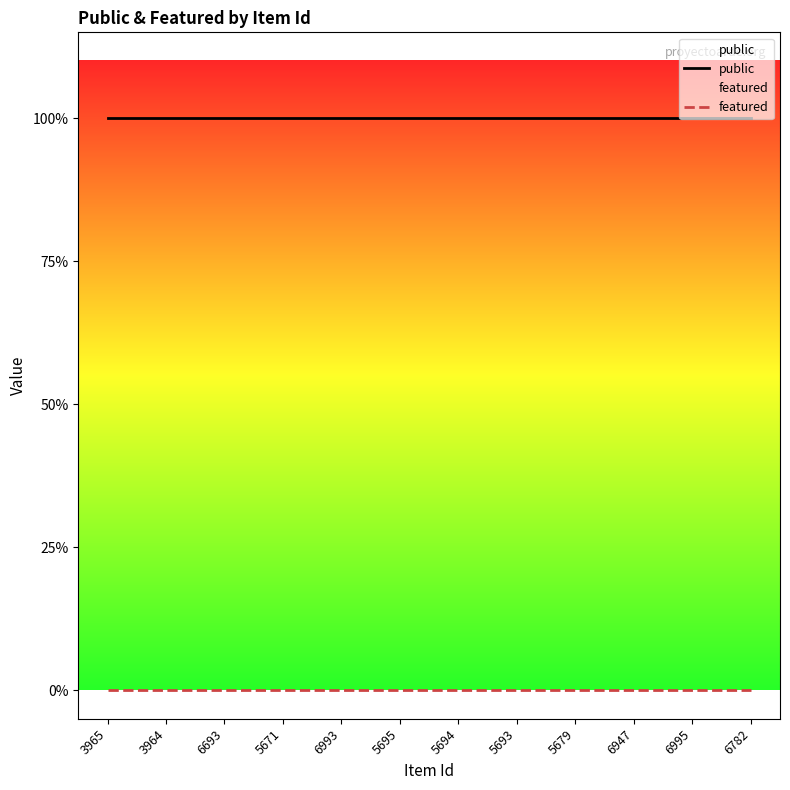

List the labels in order of featured value, smallest first.

3965, 3964, 6693, 5671, 6993, 5695, 5694, 5693, 5679, 6947, 6995, 6782